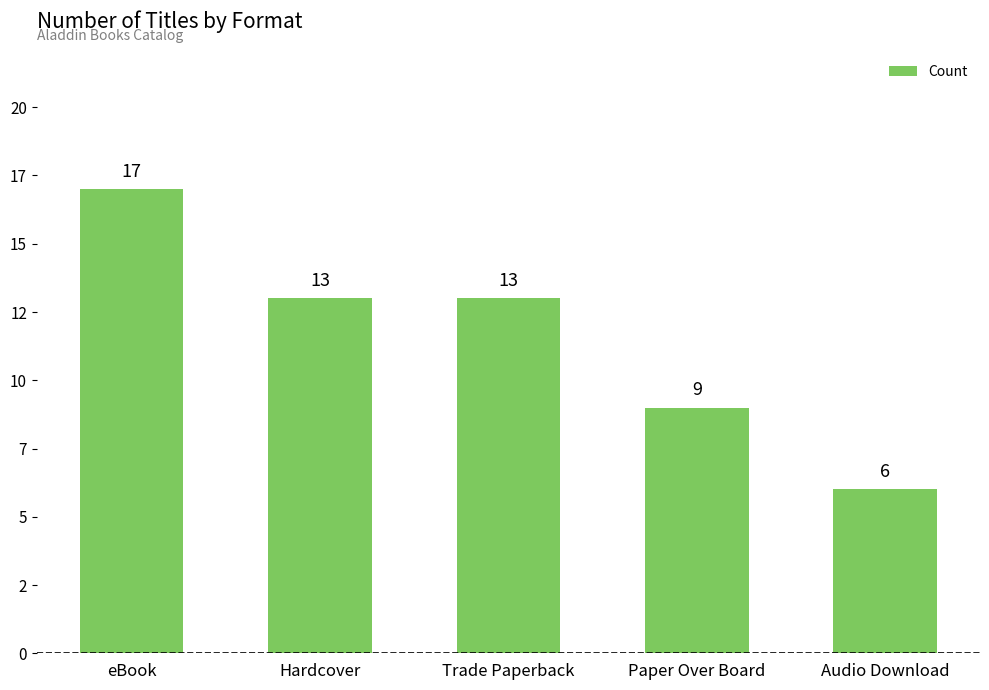

Reading left to right, transcribe all the data shown in this chart.

eBook=17	Hardcover=13	Trade Paperback=13	Paper Over Board=9	Audio Download=6